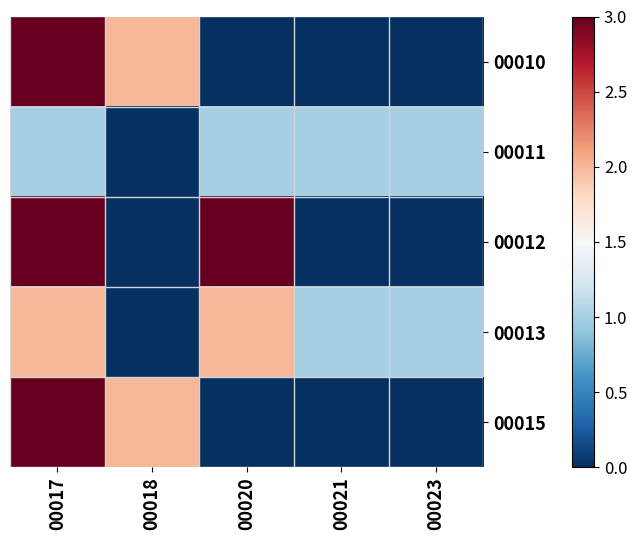

Which has a higher value, 00020 or 00021?

00020